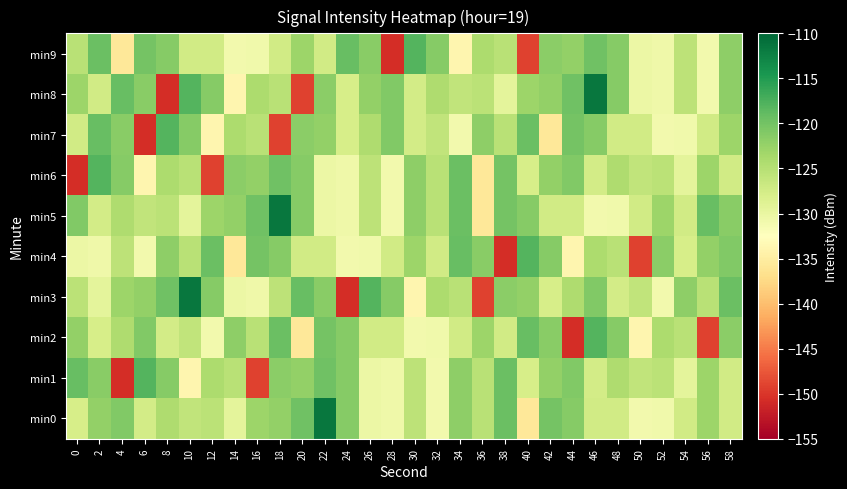

What is the difference between the highest and lowest values at 16?

29.5